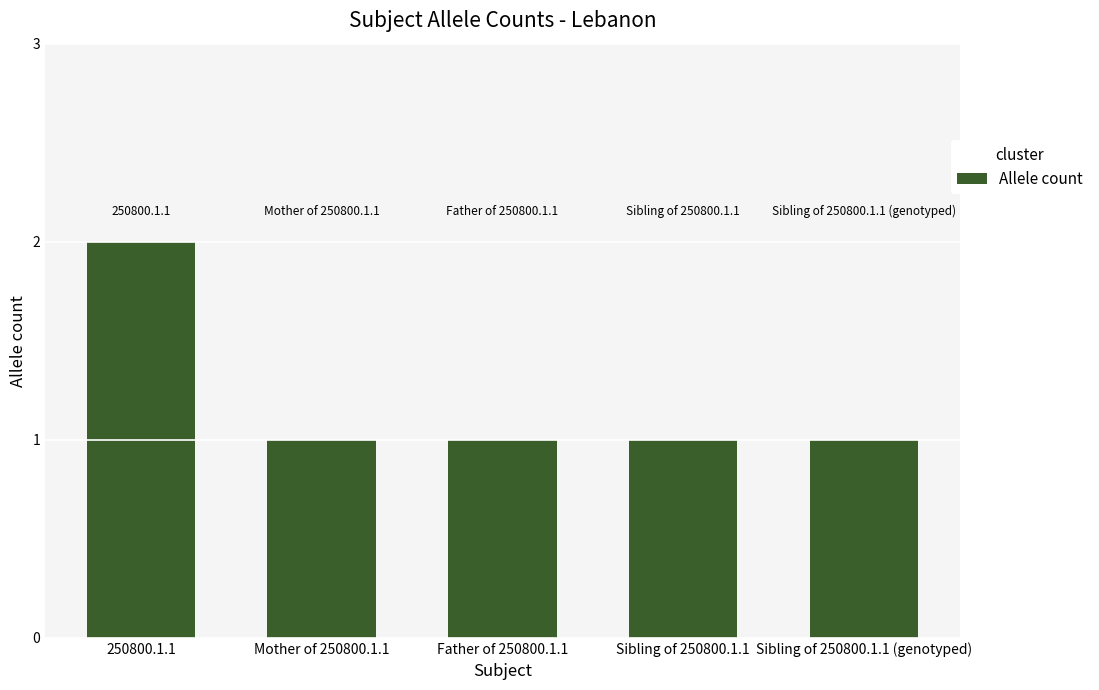

Count the values in the range 1 to 2.

5